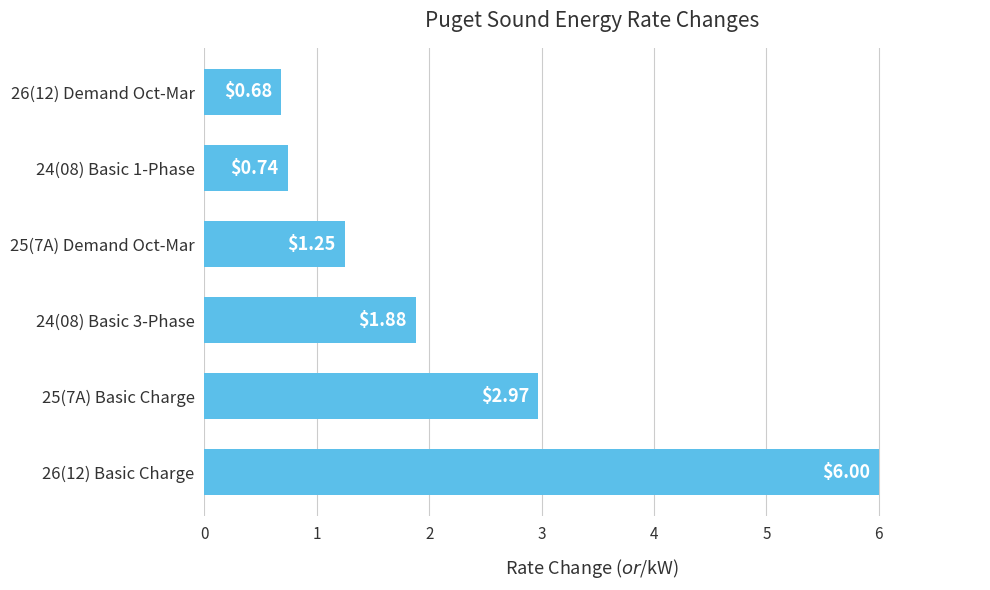

Between 24(08) Basic 1-Phase and 24(08) Basic 3-Phase, which is larger?

24(08) Basic 3-Phase